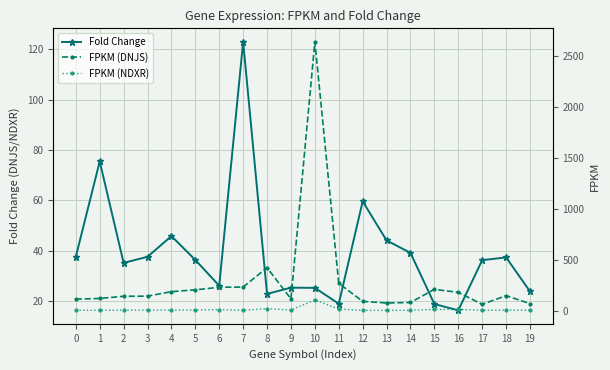

List the series in order of their peak value, lowest first.

FPKM (NDXR), Fold Change, FPKM (DNJS)